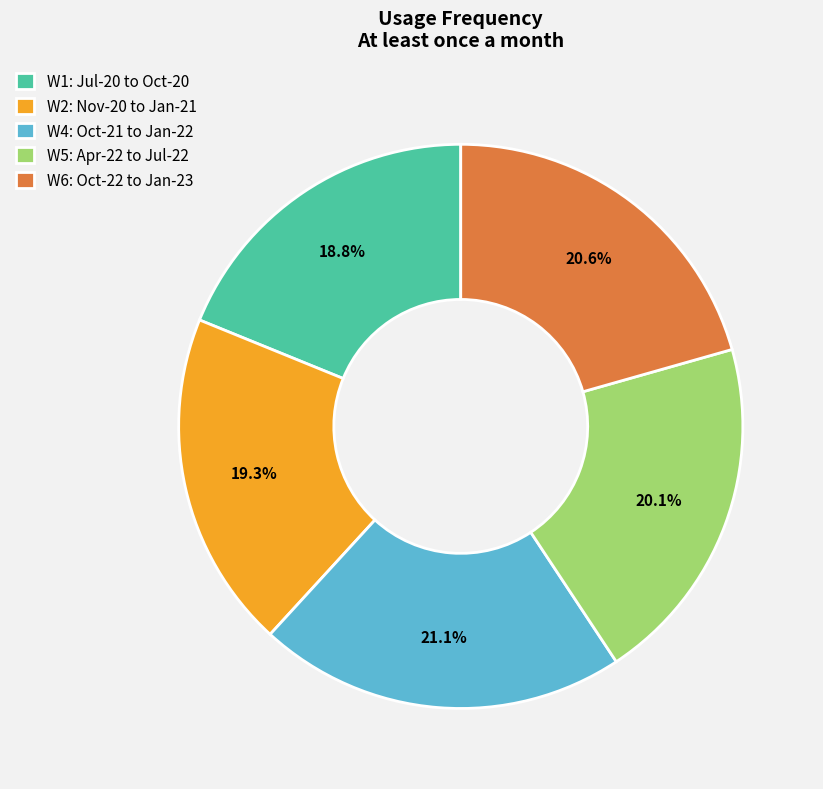

Rank the categories by value from highest to lowest.

W4: Oct-21 to Jan-22, W6: Oct-22 to Jan-23, W5: Apr-22 to Jul-22, W2: Nov-20 to Jan-21, W1: Jul-20 to Oct-20